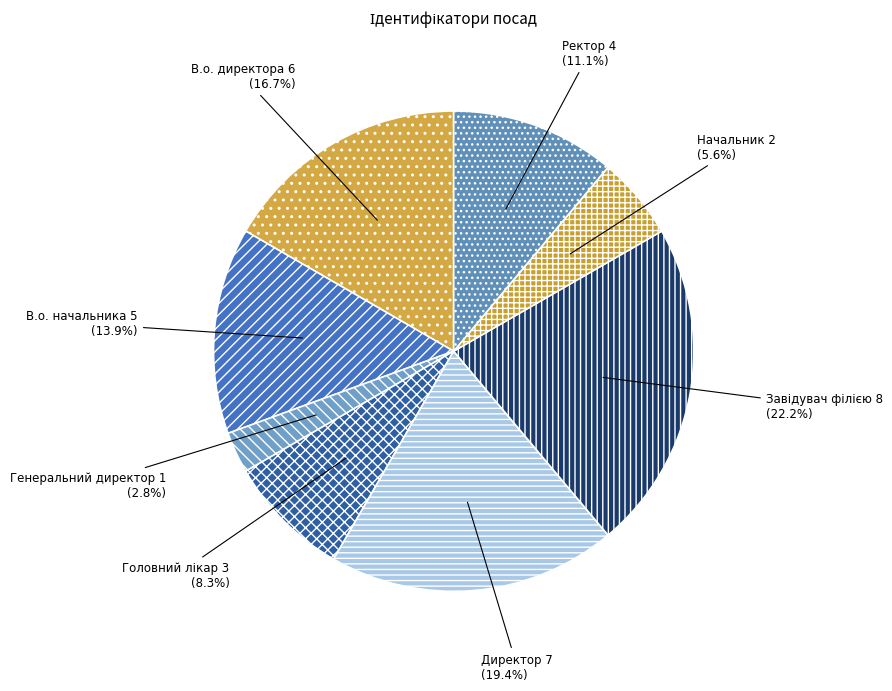

What portion of the pie excludes В.о. директора?

83.3%